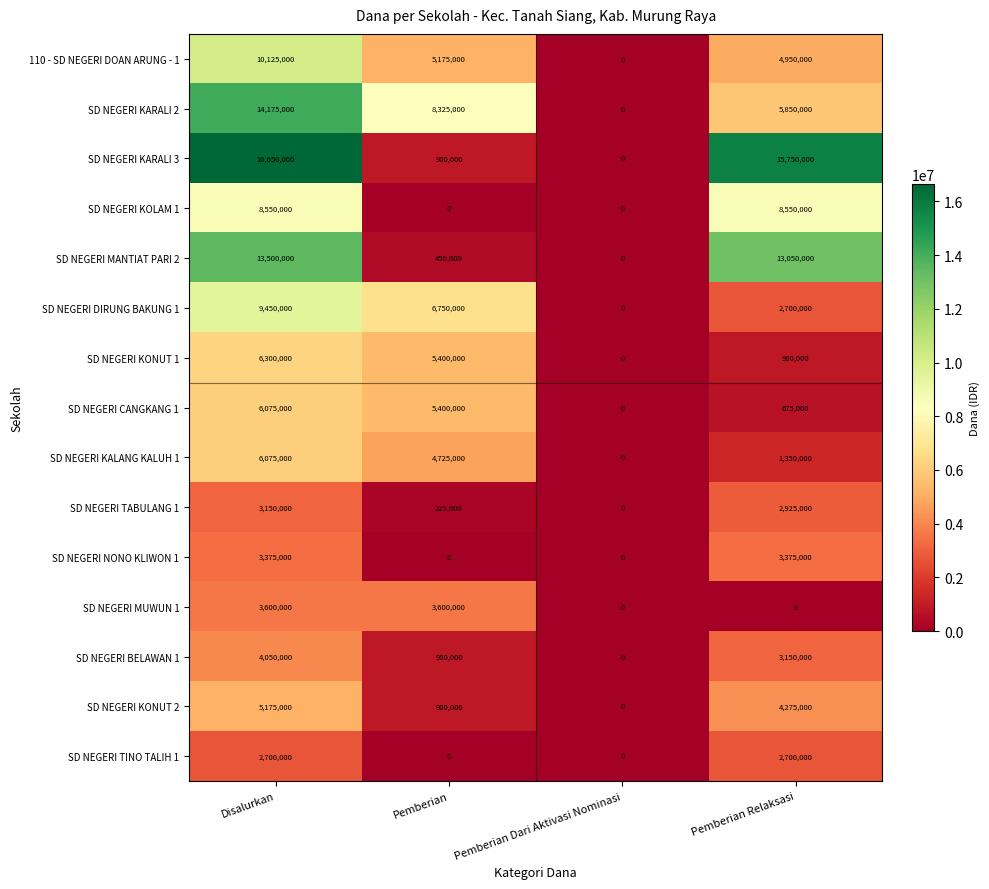

Between Pemberian and Pemberian Relaksasi, which series saw the biggest shift?

SD NEGERI KARALI 3